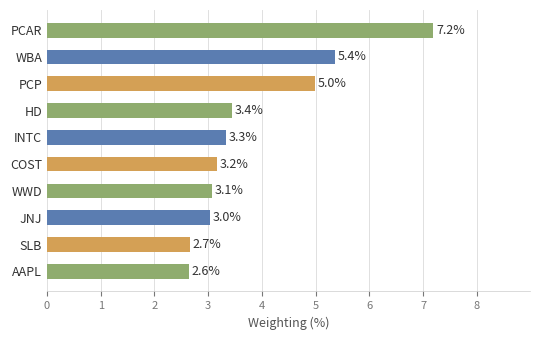

Does the chart contain any negative values?

No